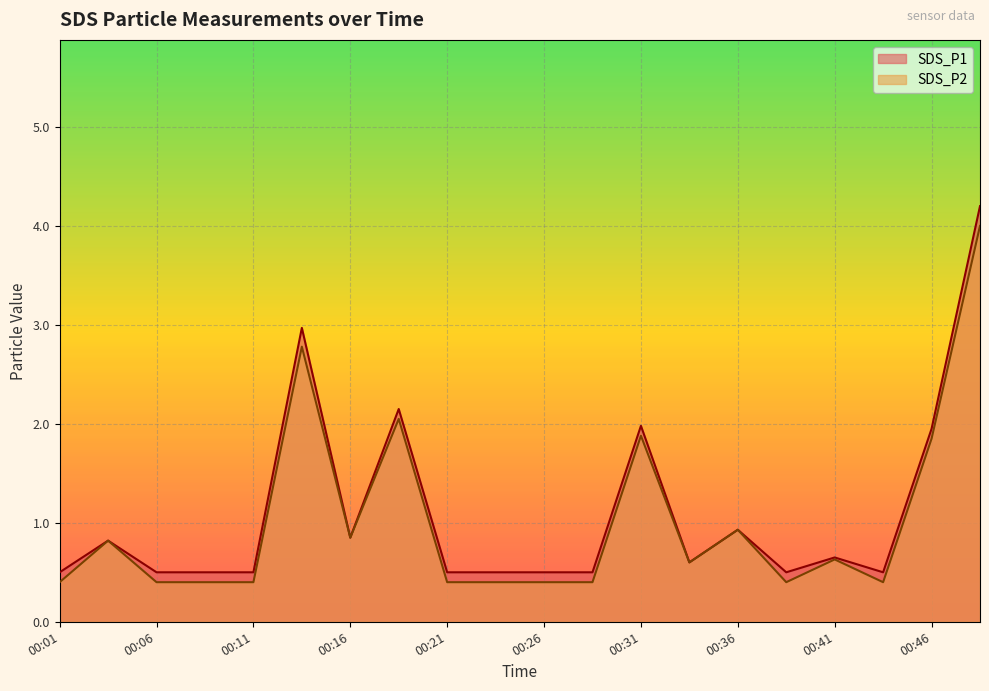

True or false: SDS_P2 and SDS_P1 intersect in this chart.

False